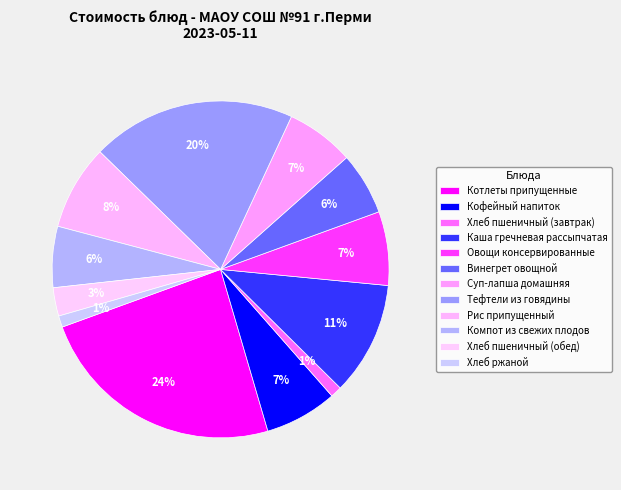

Count the number of slices in the pie.

12